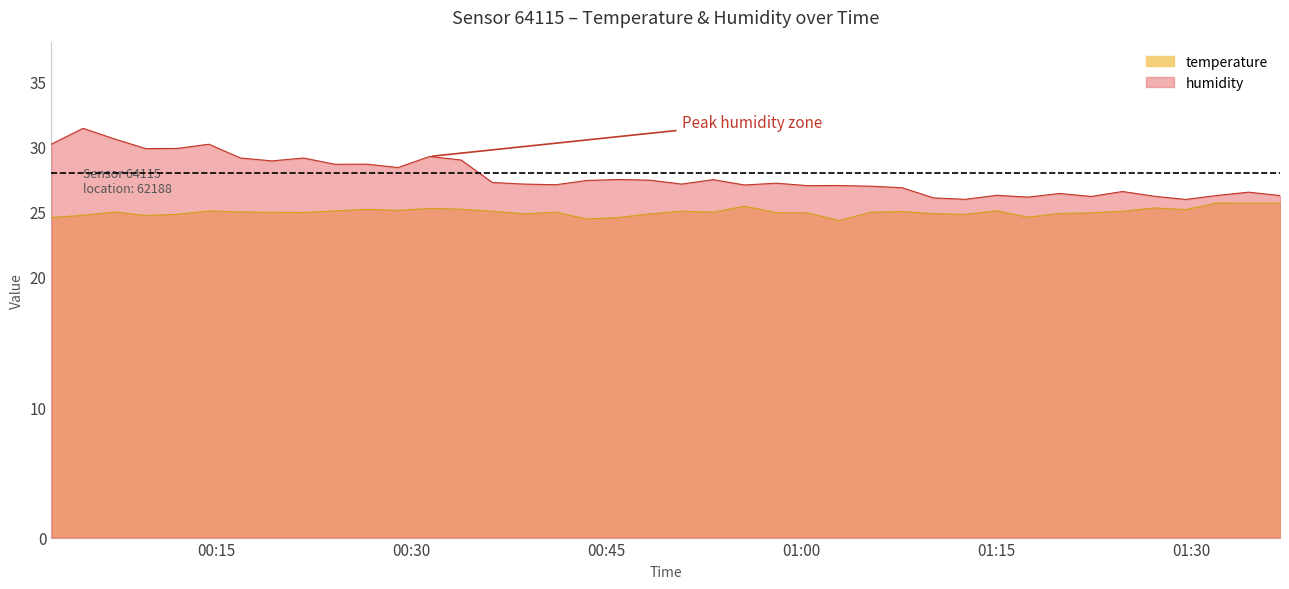

What is the maximum value shown in the chart?

31.4